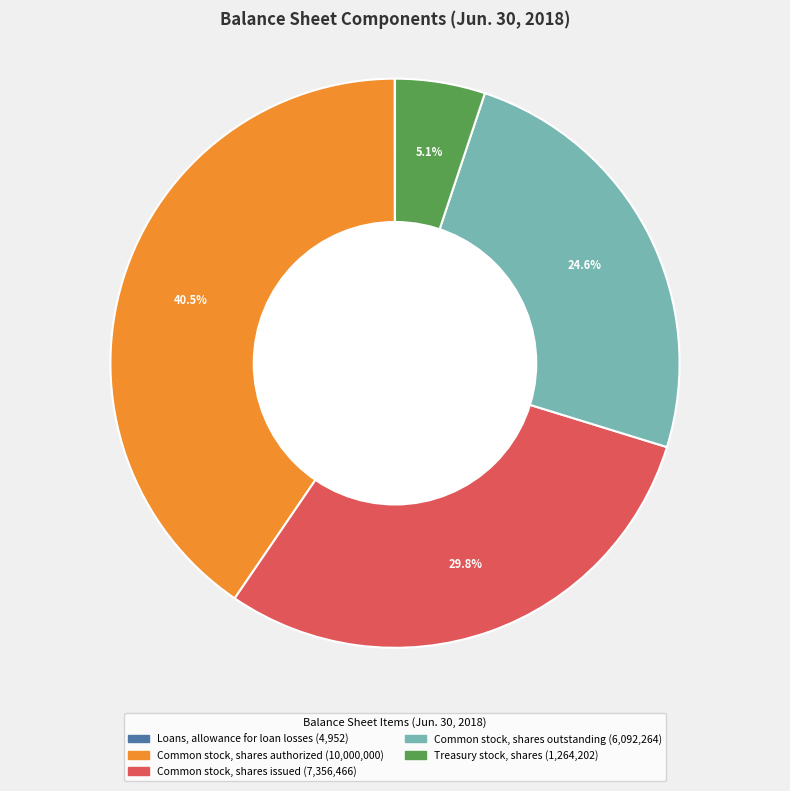

Is there any slice that represents more than half of the pie?

No